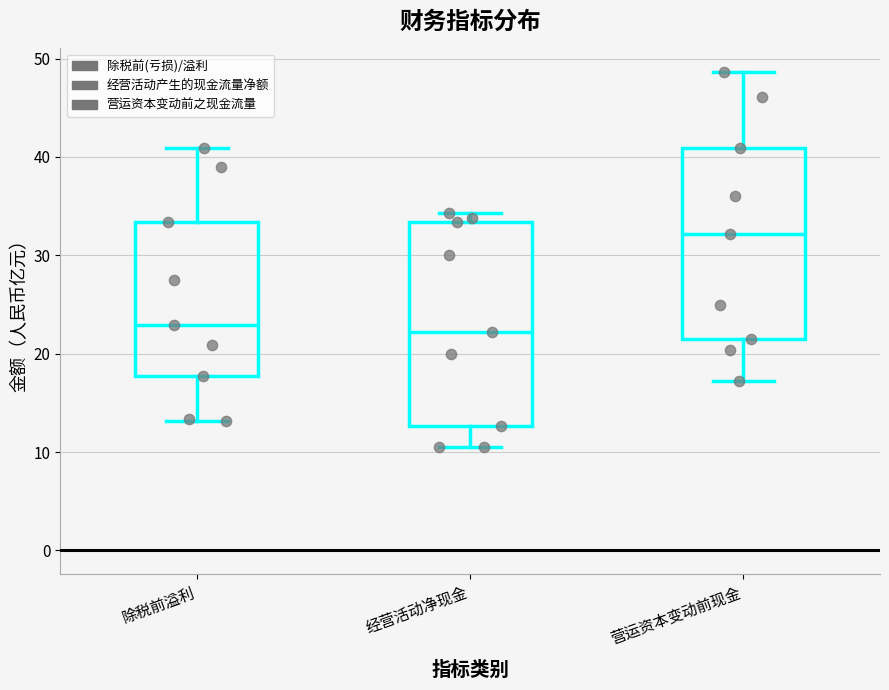

Where does the lower whisker of the box for 经营活动净现金 end on the y-axis? The values are not printed on the chart, so give them approximately, as read against the axis.

11